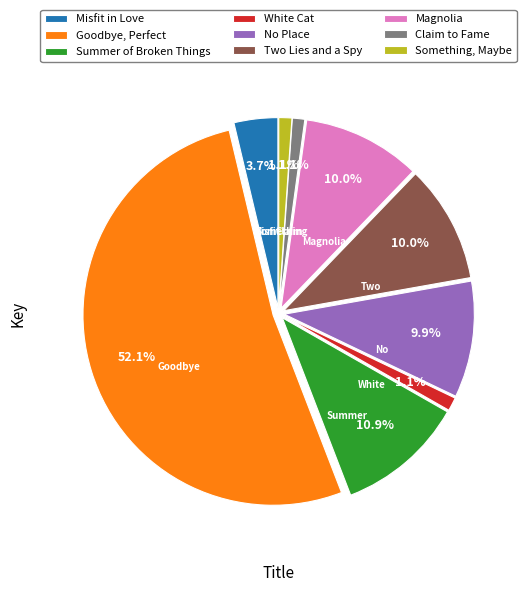

Count the number of slices in the pie.

9